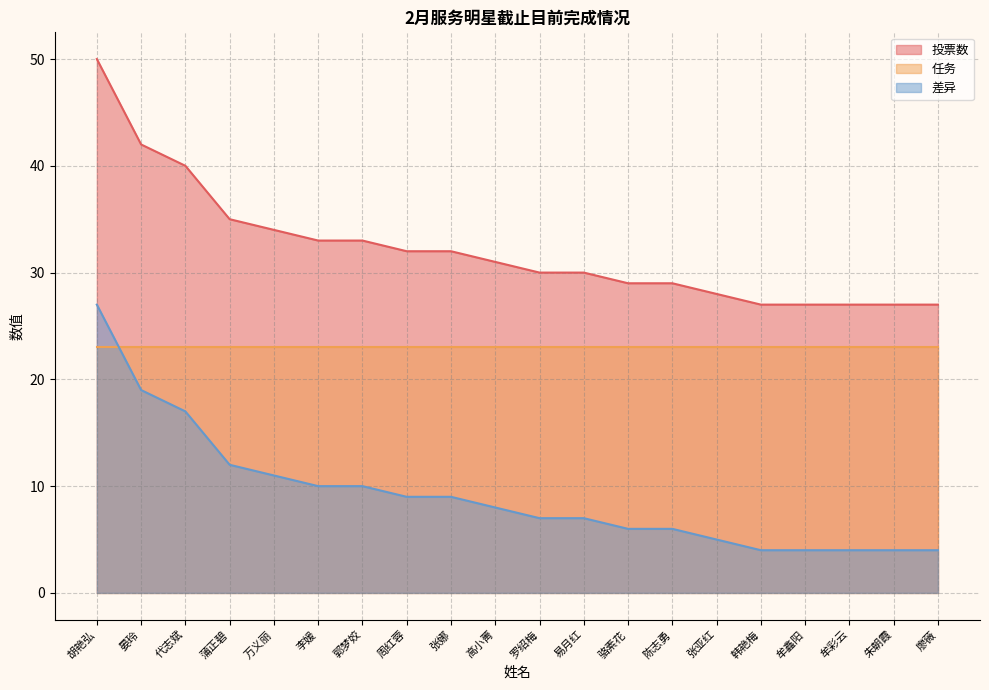

What is the maximum value for 差异?

27